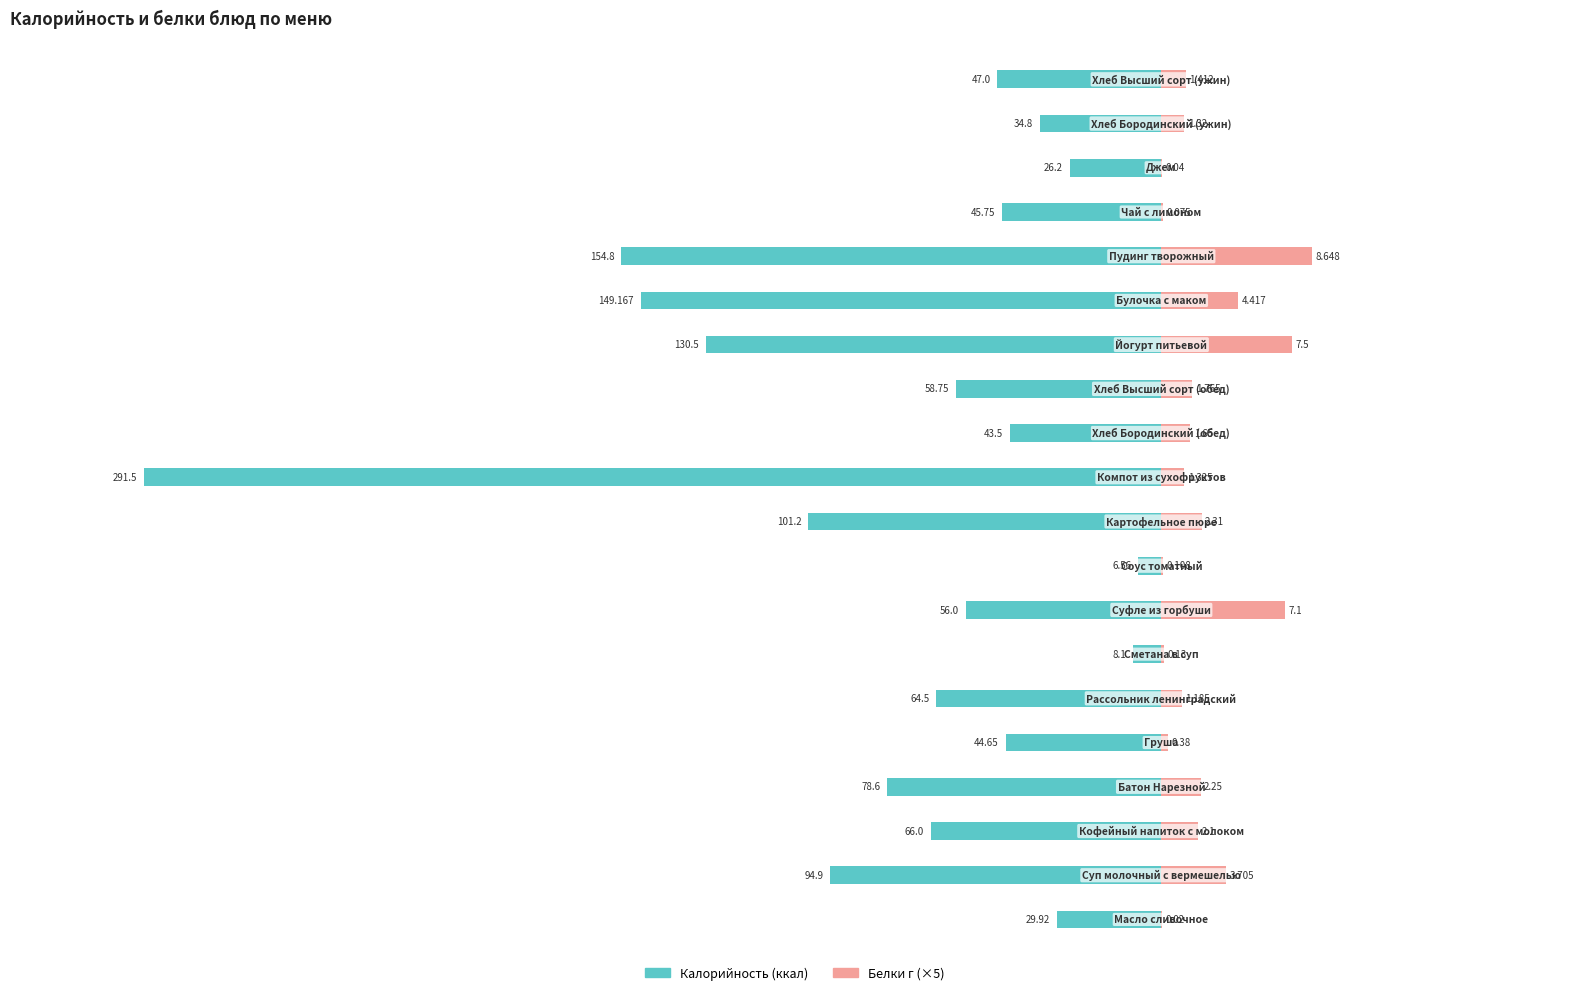

How many bars are there in total?

40